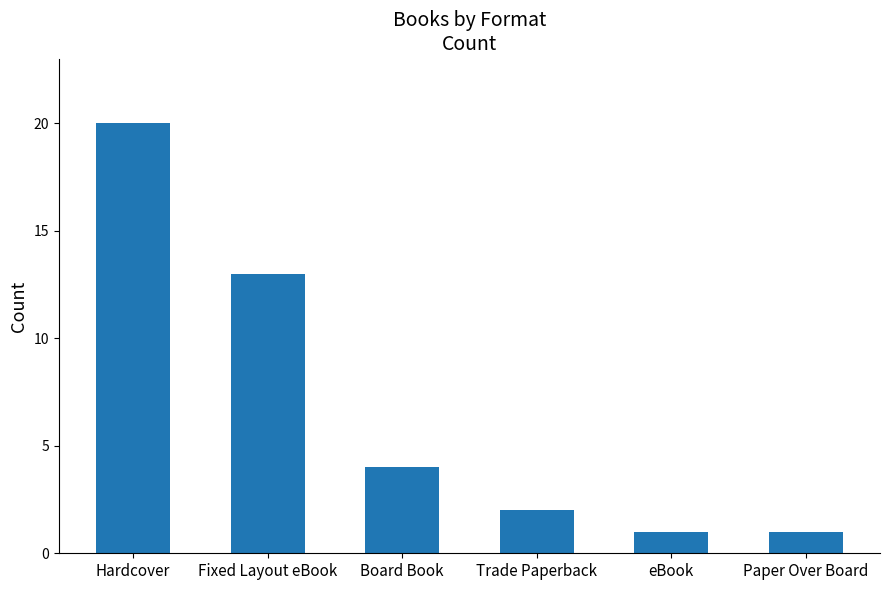

True or false: the data shows 34 at Hardcover.

False